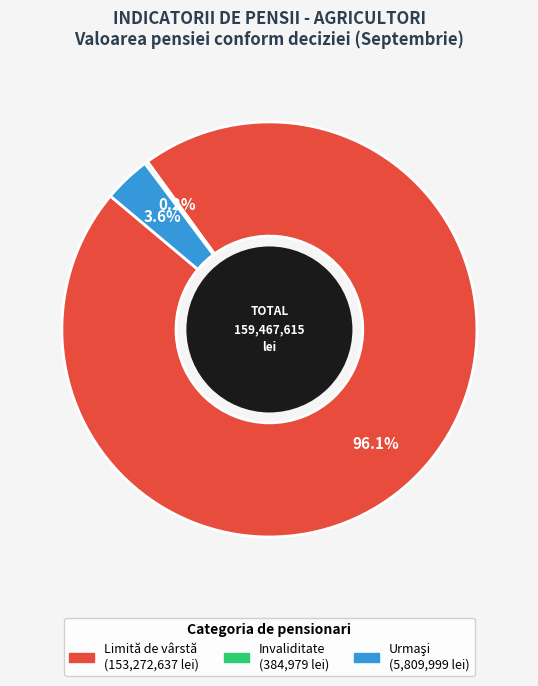

What is the largest slice in the pie chart?

Limită de vârstă